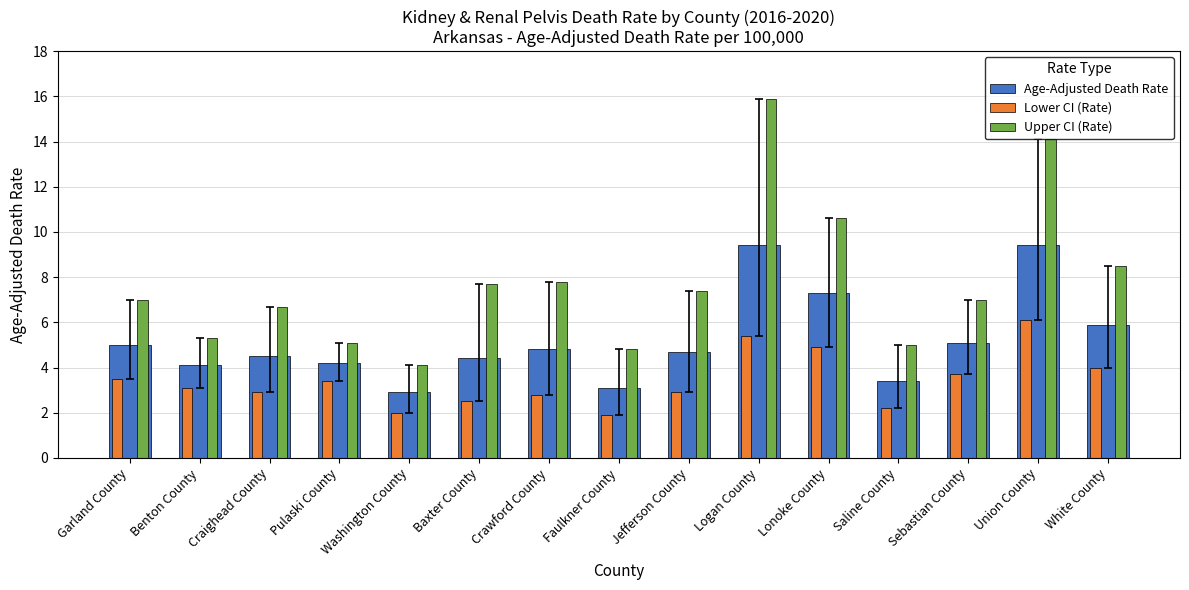

What are all the series names shown in the legend?

Age-Adjusted Death Rate, Lower CI (Rate), Upper CI (Rate)